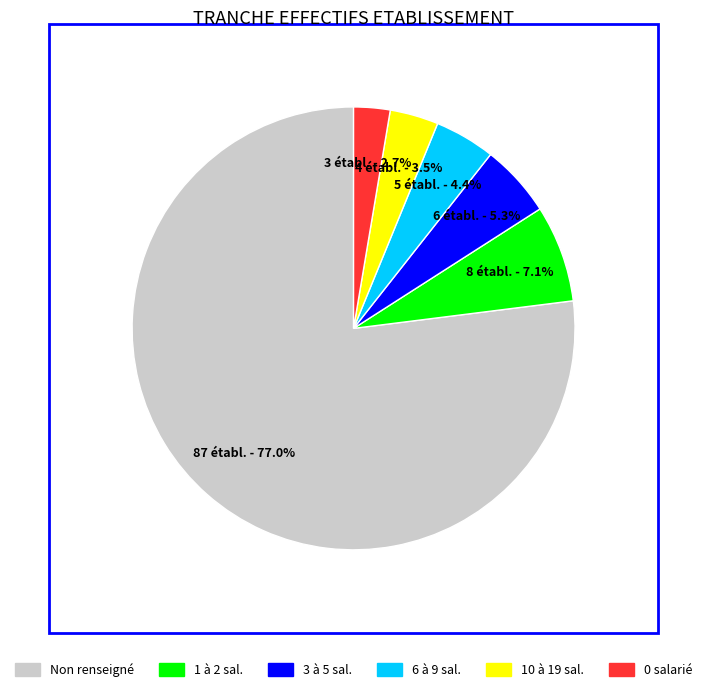

Combined, what portion of the pie is Non renseigné and 1 à 2 sal.?

84.1%